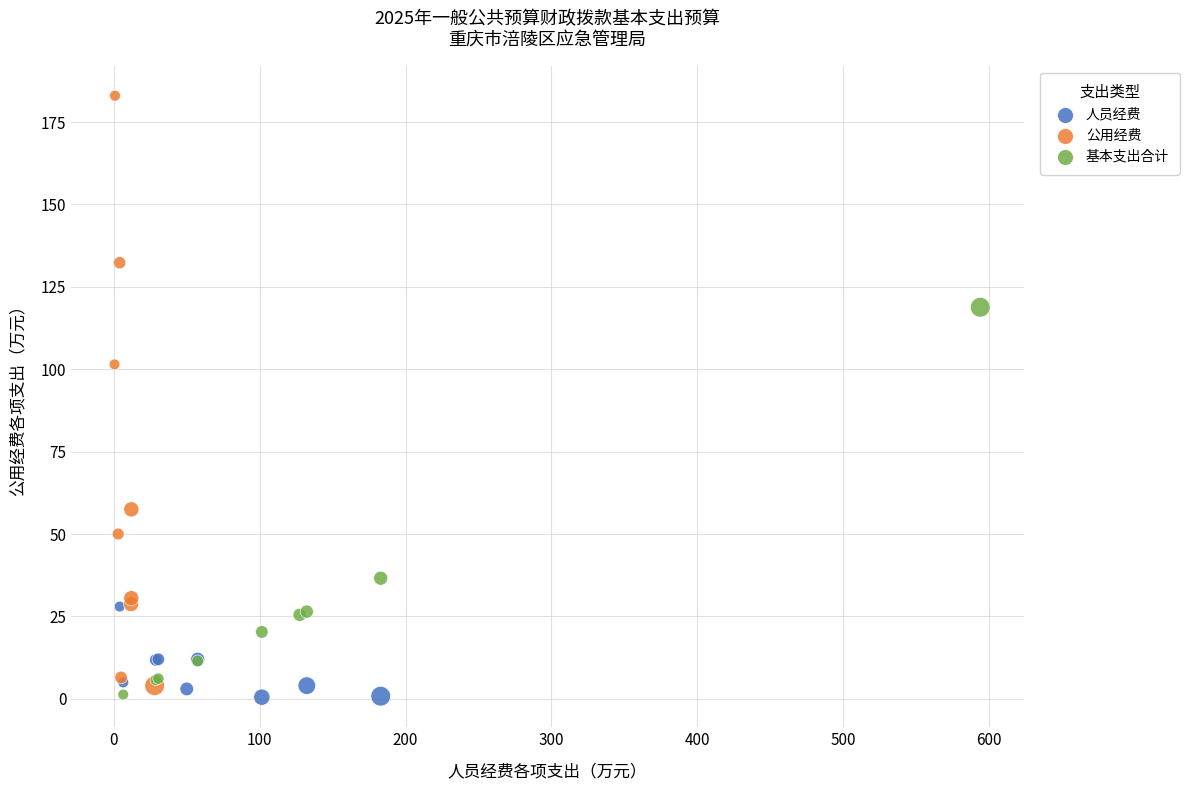

Which series reaches the maximum Y coordinate?

公用经费